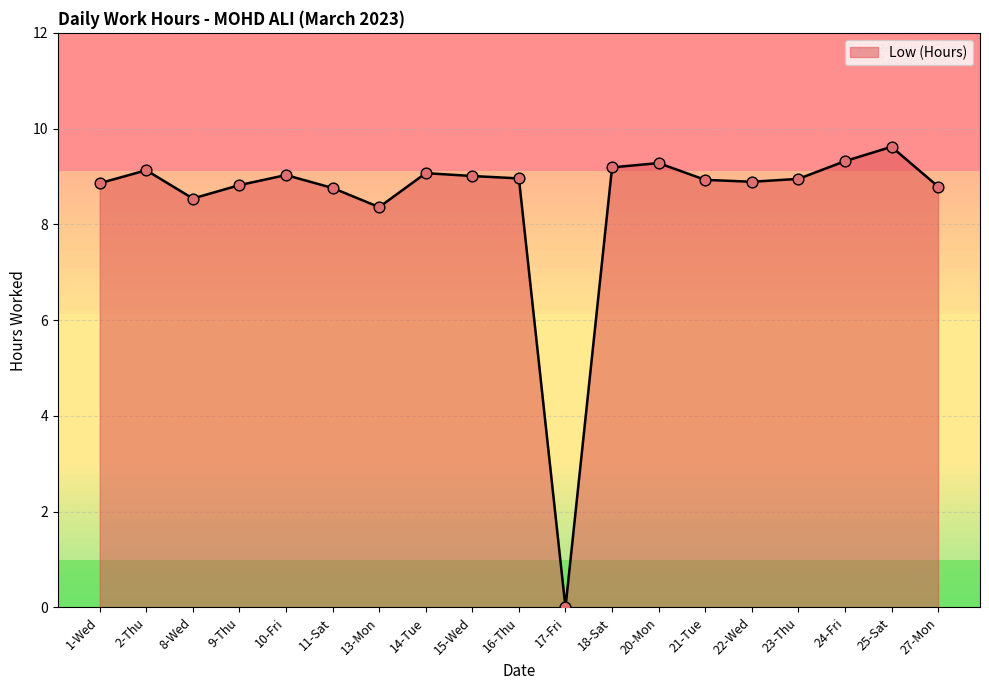

What is the ratio of the value at 2-Thu to the value at 22-Wed?

1.0